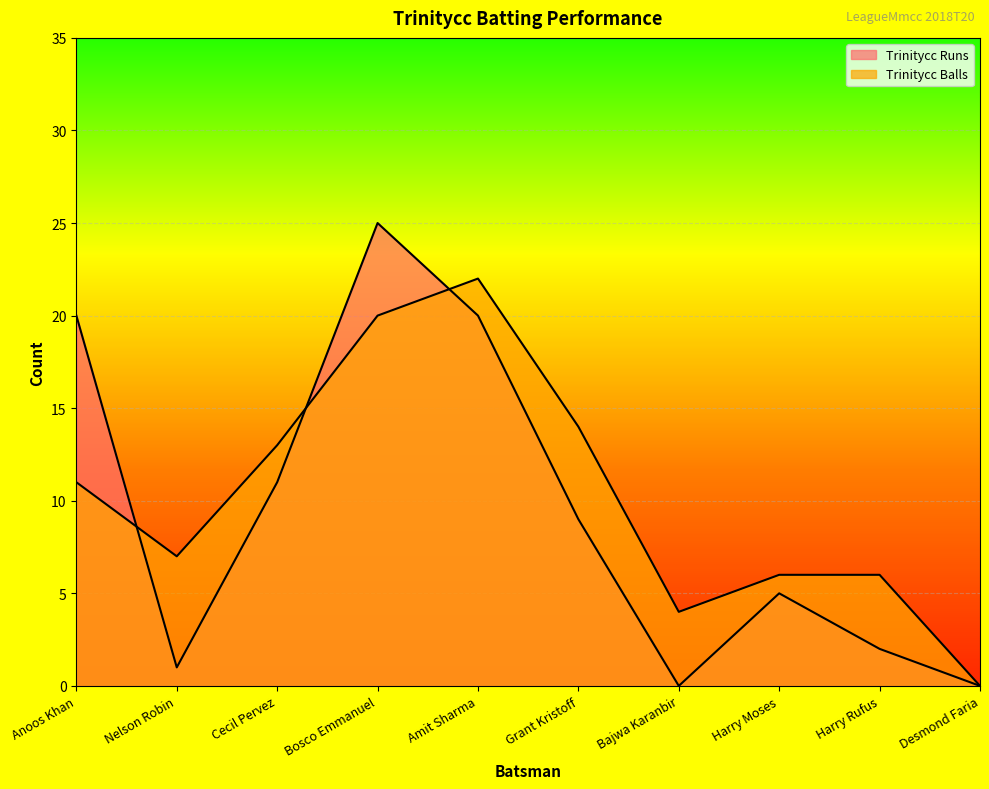

At which label is Trinitycc Balls closest to 11?

Anoos Khan